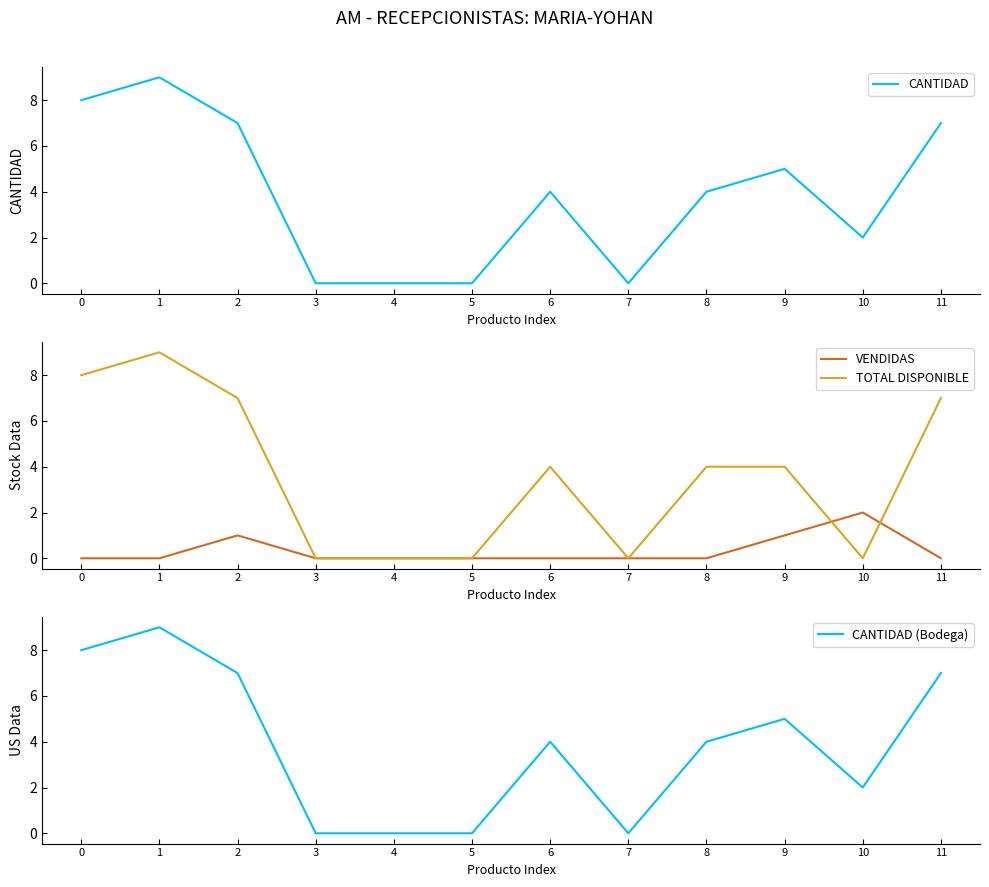

What is the value of the TOTAL DISPONIBLE point at the 1st from the left?

8